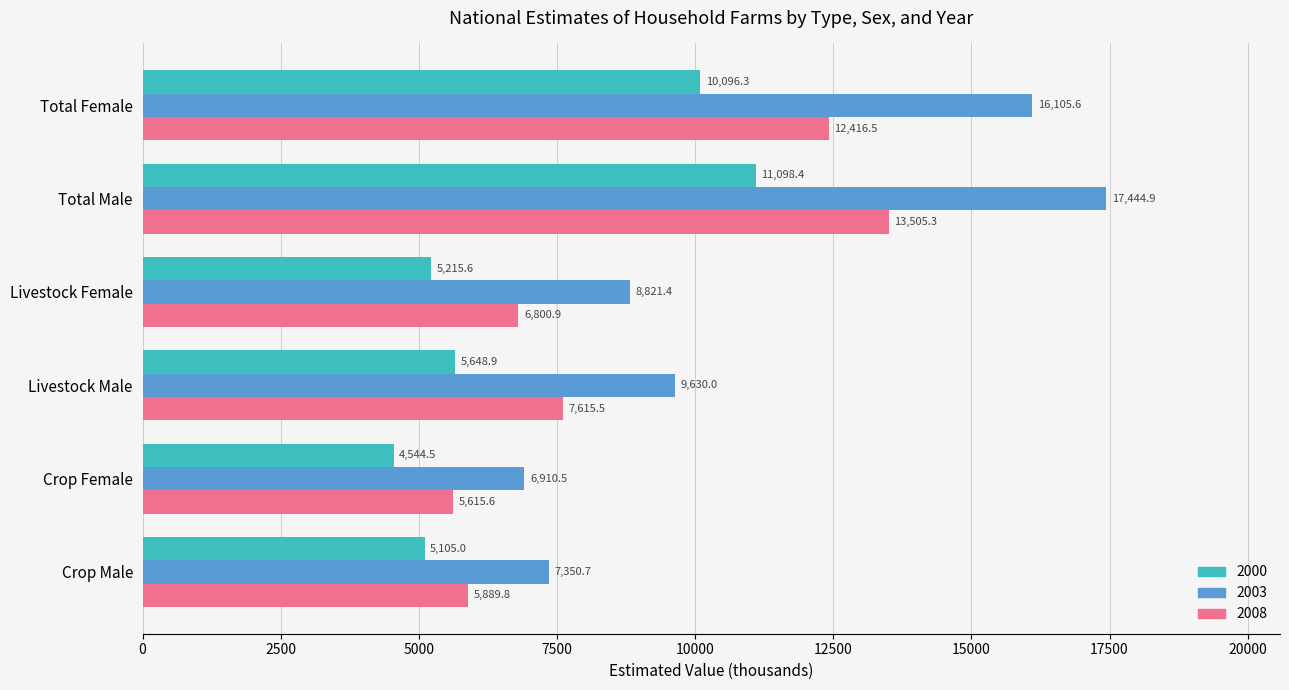

At which category does the chart reach its minimum across all series?

Crop Female